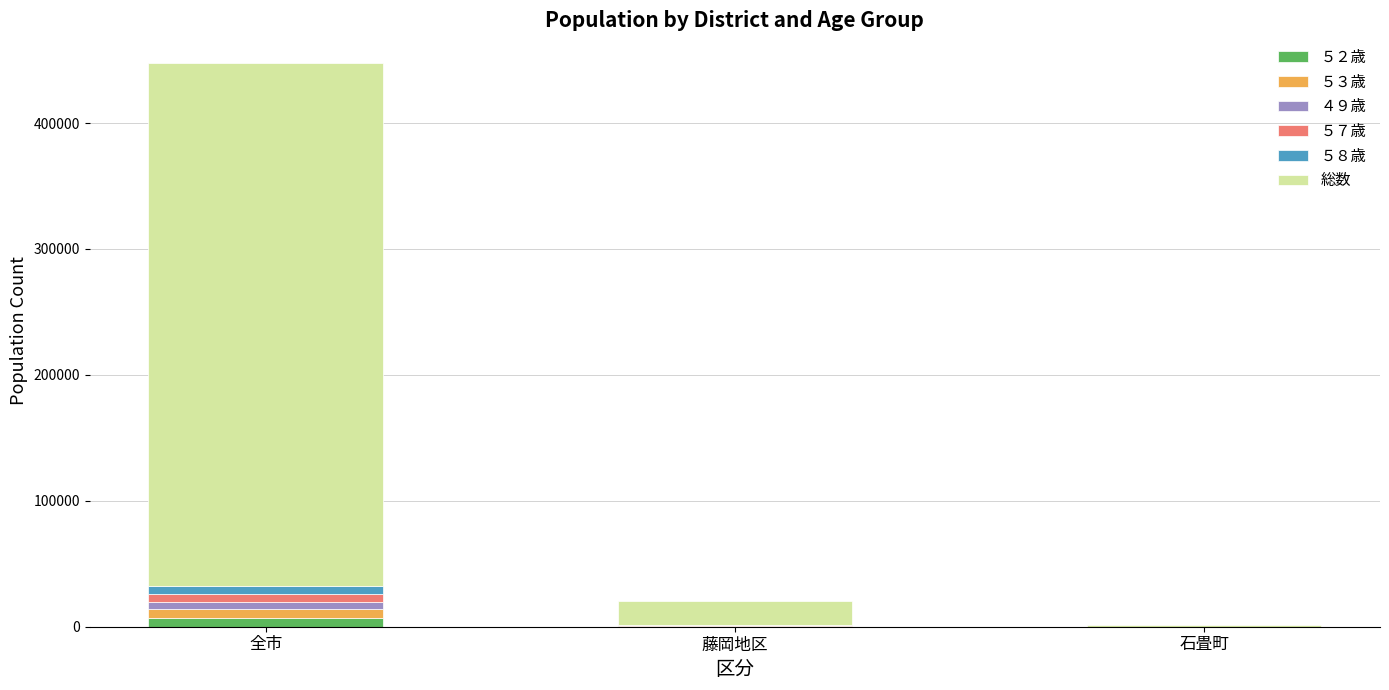

What are all the series names shown in the legend?

５２歳, ５３歳, ４９歳, ５７歳, ５８歳, 総数